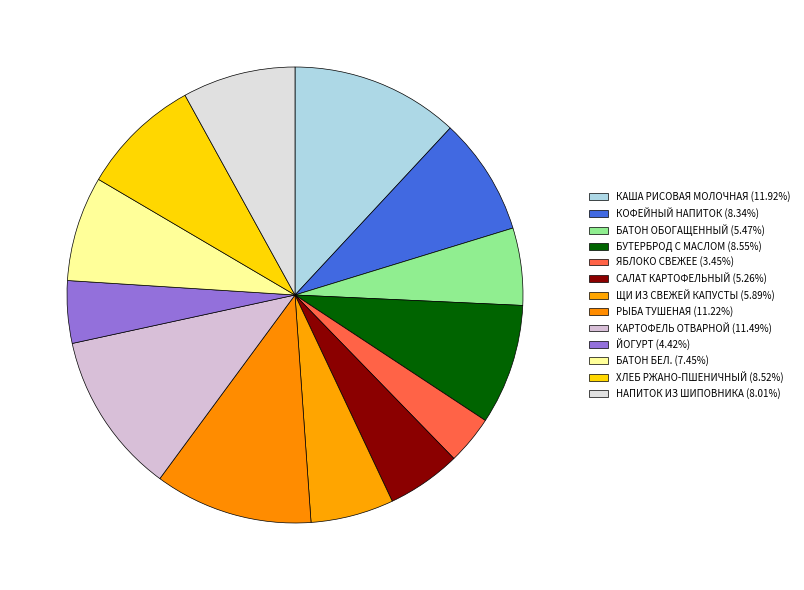

How many segments does this pie chart have?

13